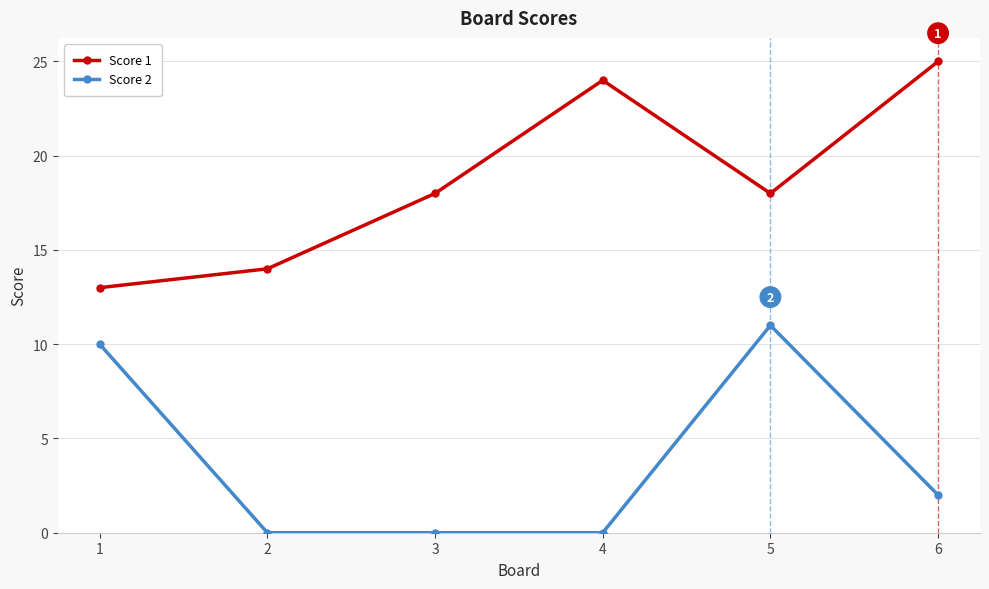

Reading left to right, what are all the values shown in this chart?

Score 1: 1=13	2=14	3=18	4=24	5=18	6=25
Score 2: 1=10	2=0	3=0	4=0	5=11	6=2